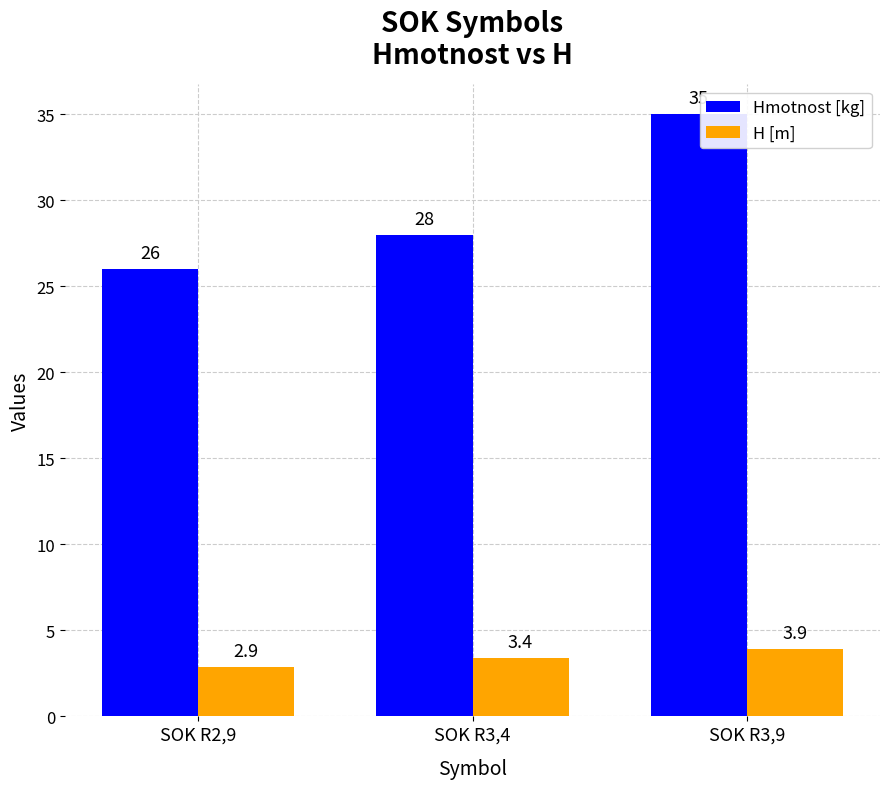

Which series has the largest range (max minus min)?

Hmotnost [kg]